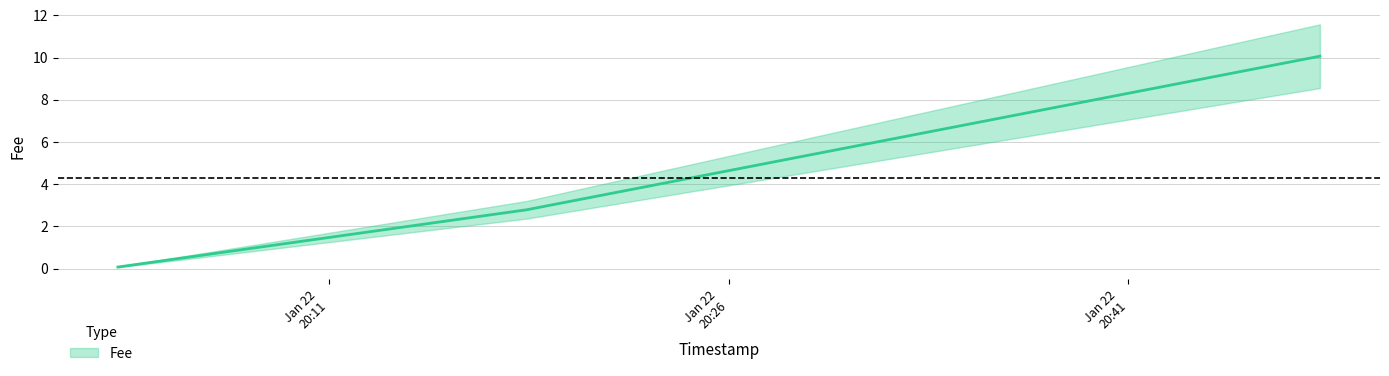

What is the label of the 3rd point from the right?

2019-01-22 20:03:05